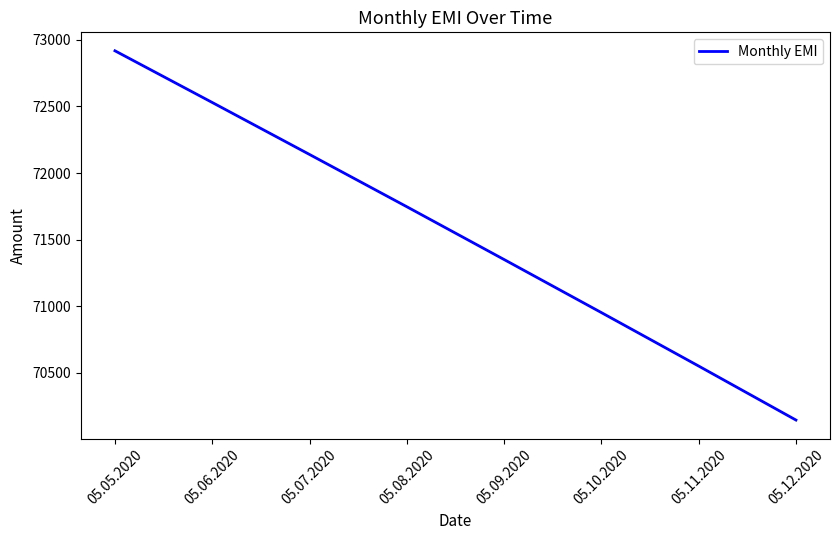

What is the difference between the values at 05.09.2020 and 05.11.2020?

799.0